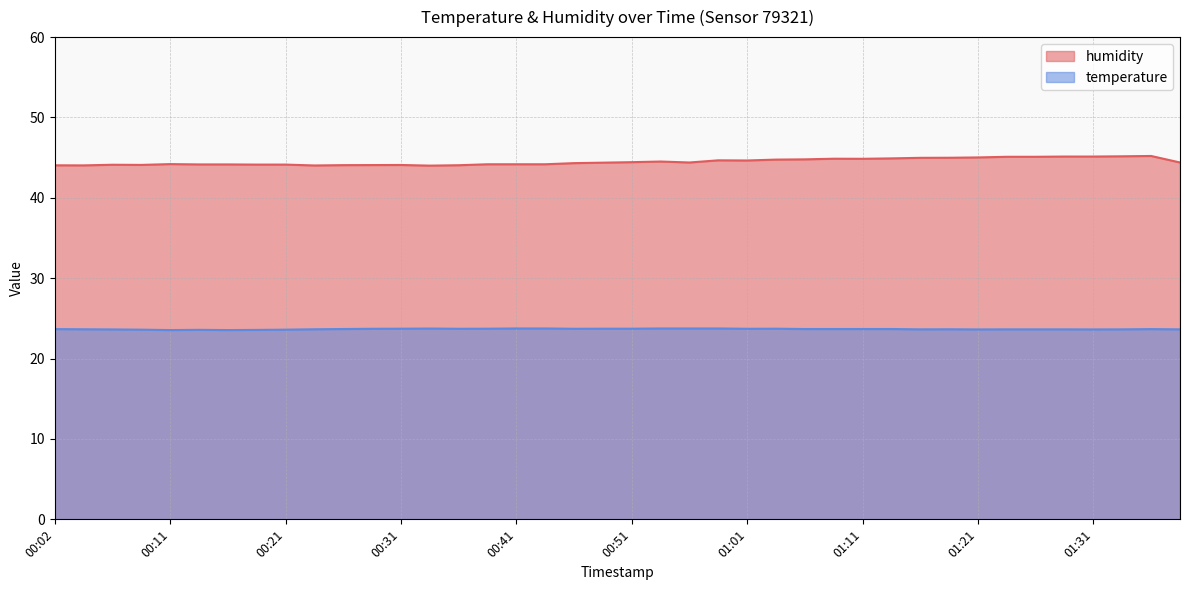

What is the smallest value displayed?

23.6